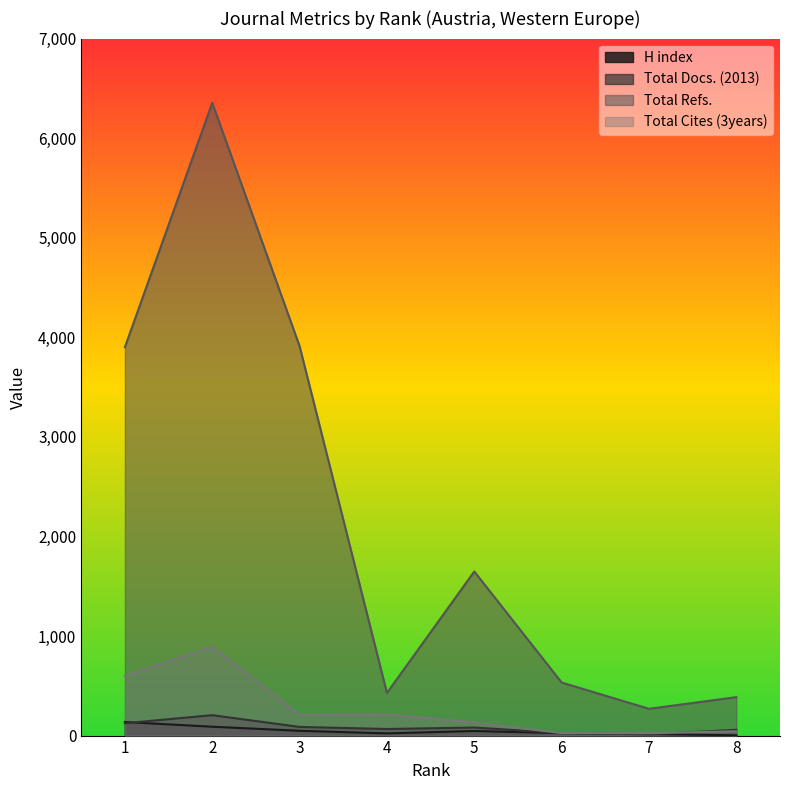

Reading right to left, transcribe all the data shown in this chart.

H index: 3	15	24	46	22	48	89	136
Total Docs. (2013): 58	12	25	81	66	87	205	124
Total Refs.: 386	269	533	1648	428	3911	6355	3901
Total Cites (3years): 43	24	25	132	212	208	893	599